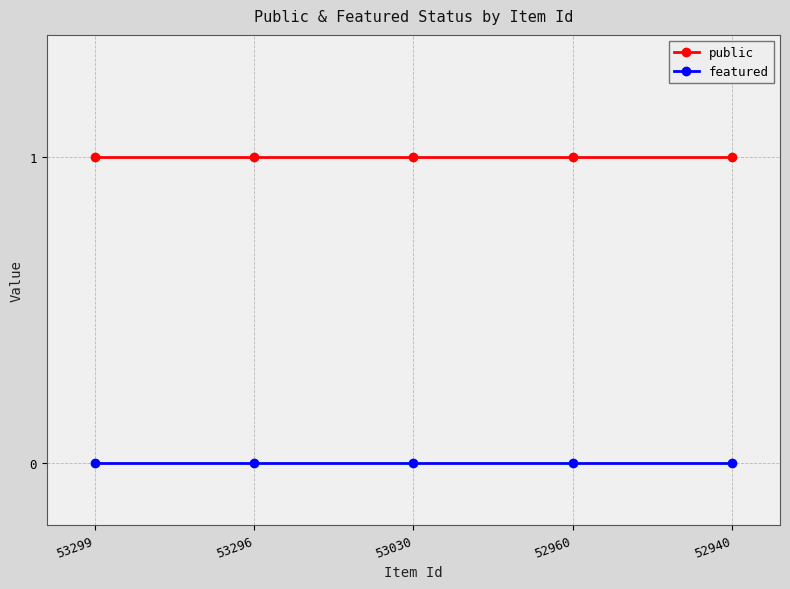

Is it true that public equals 1 at 52940?

True